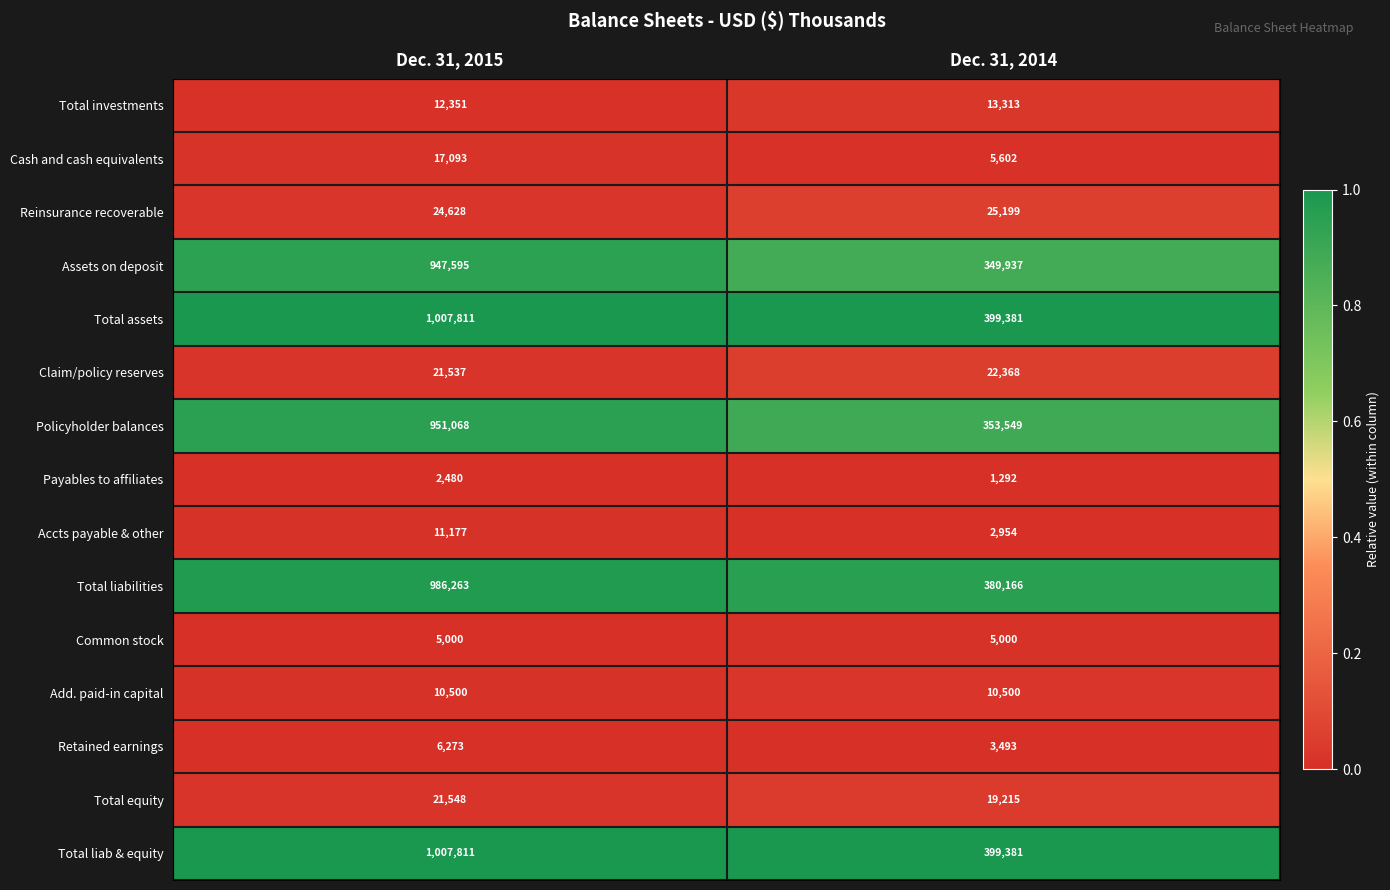

At which category does the chart reach its minimum across all series?

Dec. 31, 2014